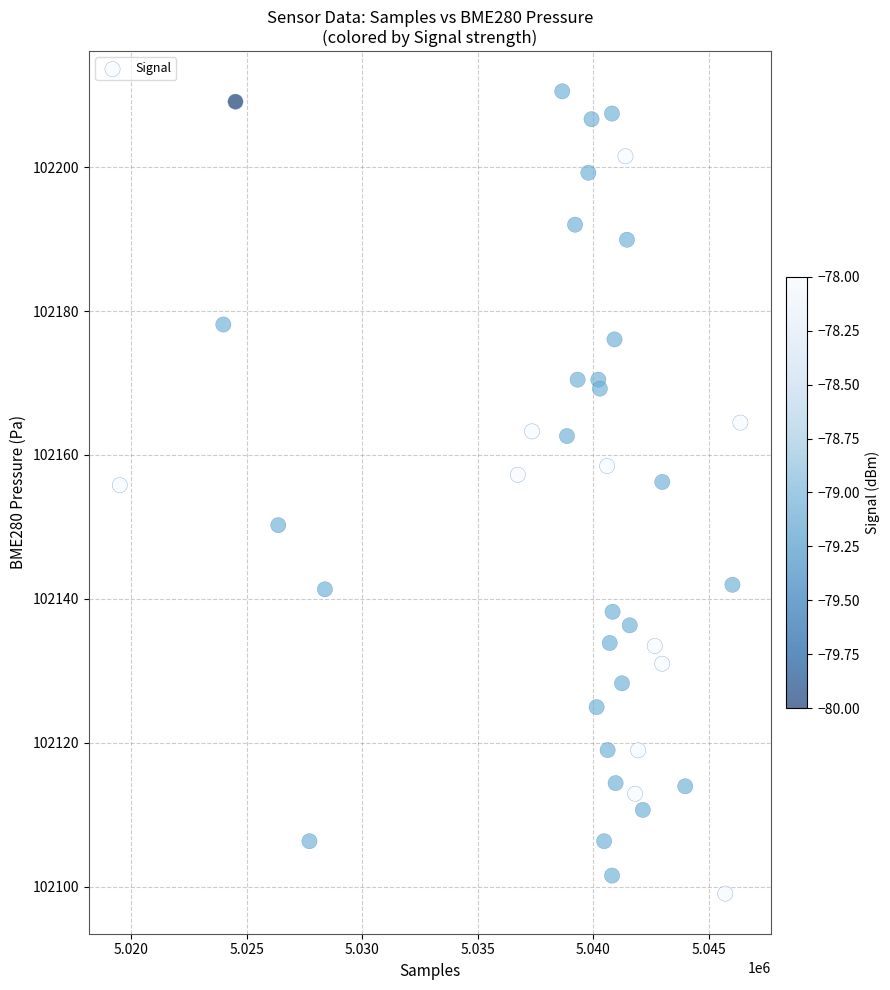

What is the range of Y values (max minus min)?

111.5